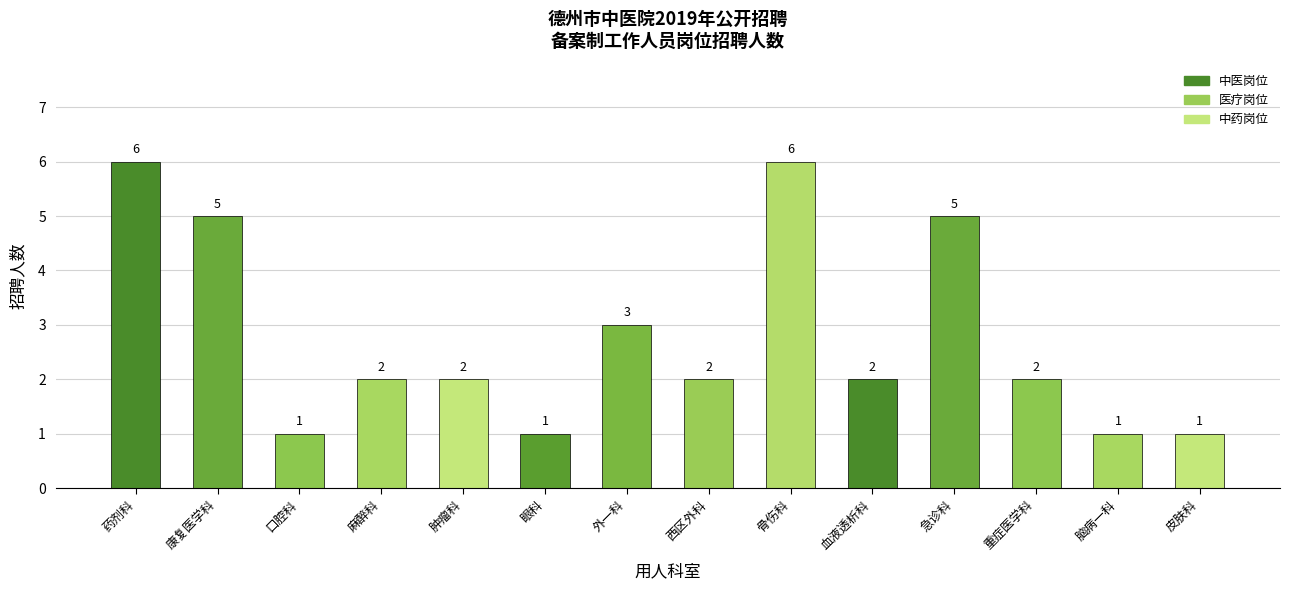

True or false: the data shows 3 at 重症医学科.

False